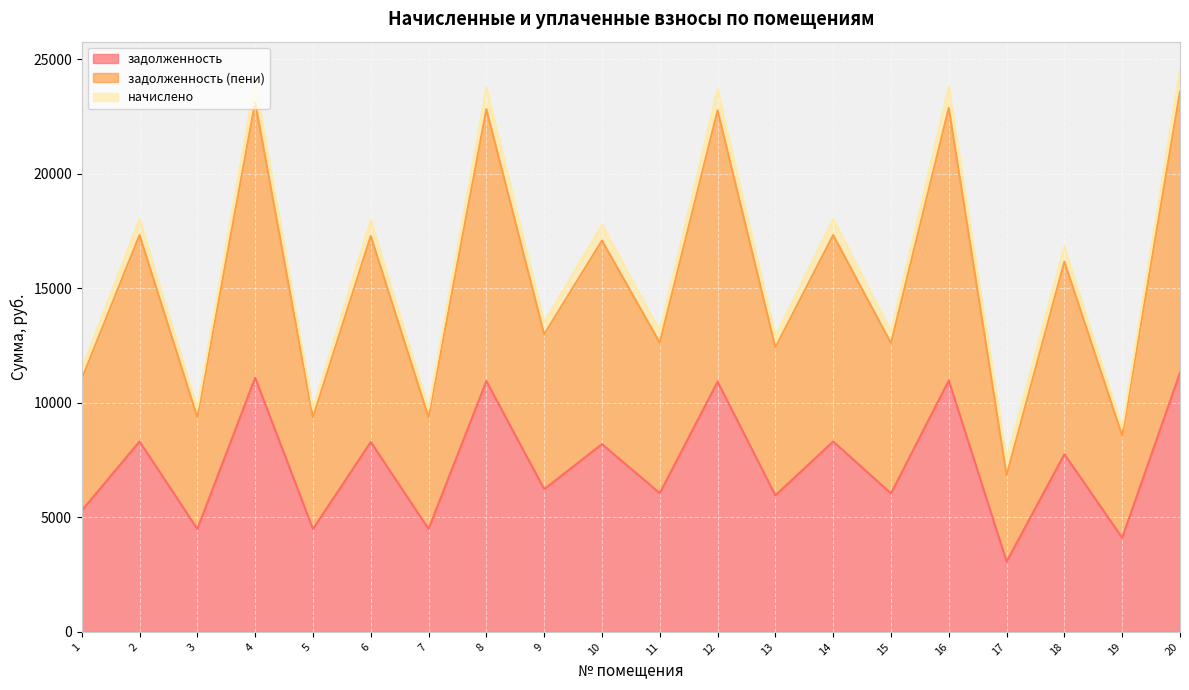

Which series has the largest total across all categories?

задолженность (пени)